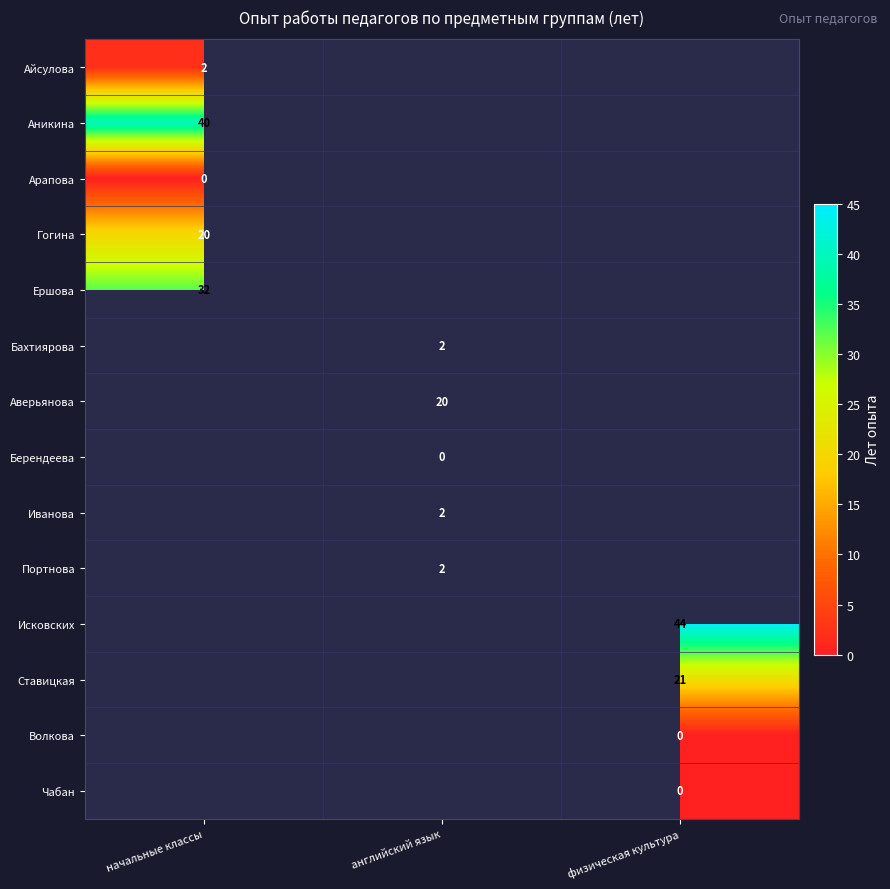

The Гогина series shows 32 at начальные классы. True or false?

False